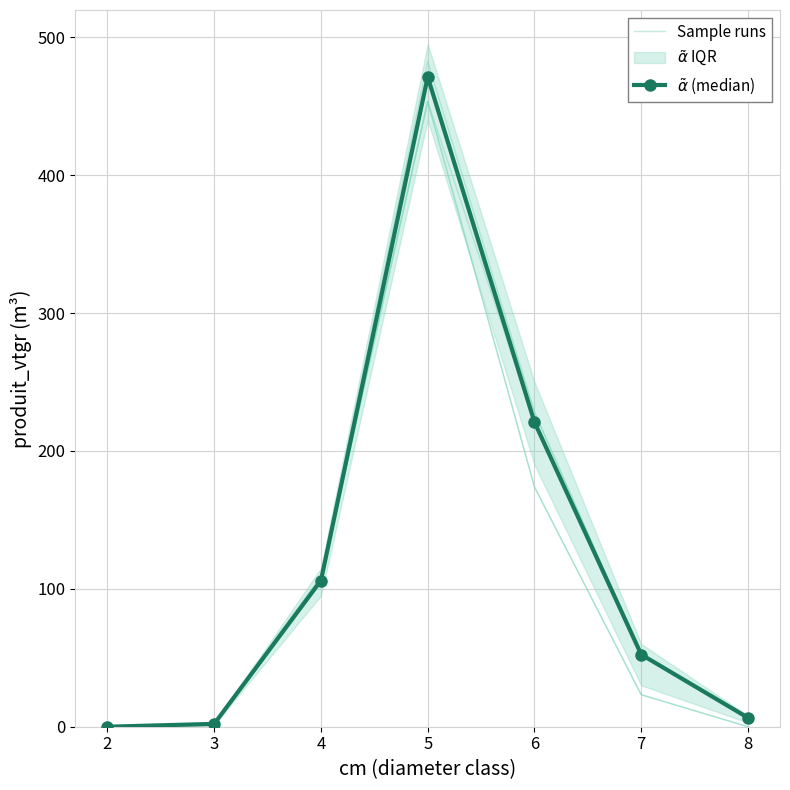

What is the average value of the $\tilde{\alpha}$ (median) series?

122.7